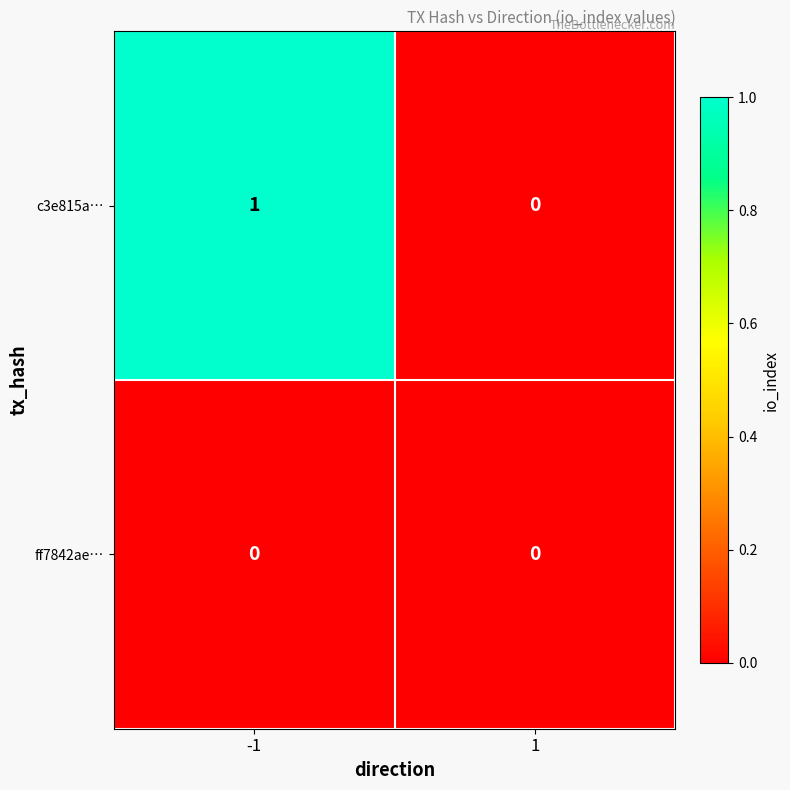

Reading left to right, transcribe all the data shown in this chart.

c3e815a…: 1	0
ff7842ae…: 0	0